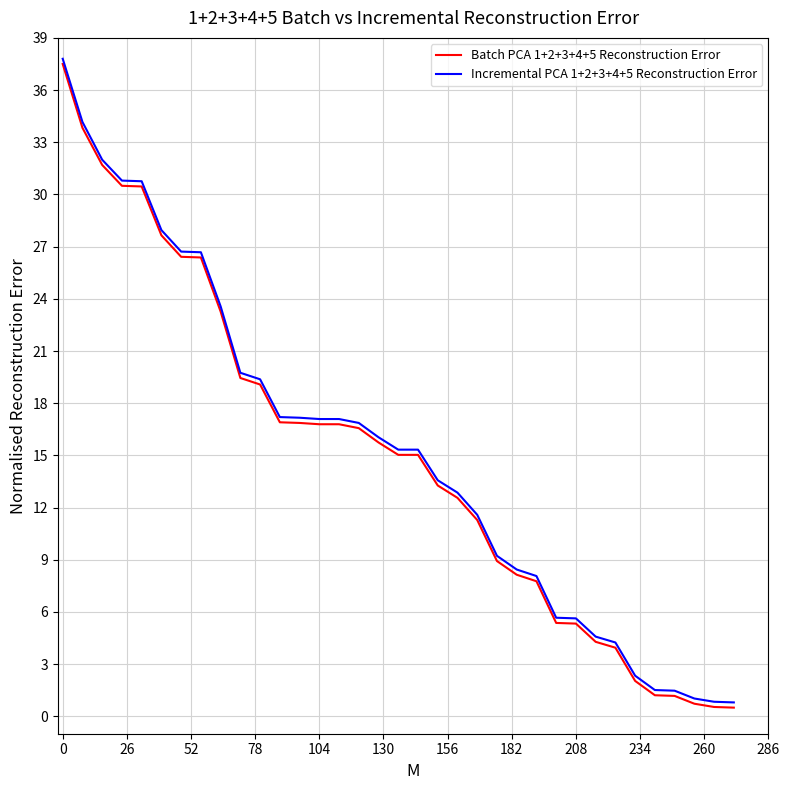

What is the highest value of the Incremental PCA 1+2+3+4+5 Reconstruction Error series?

37.8